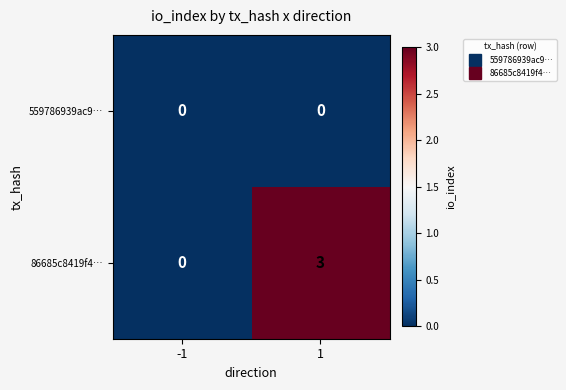

Which series has the largest range (max minus min)?

86685c8419f4…